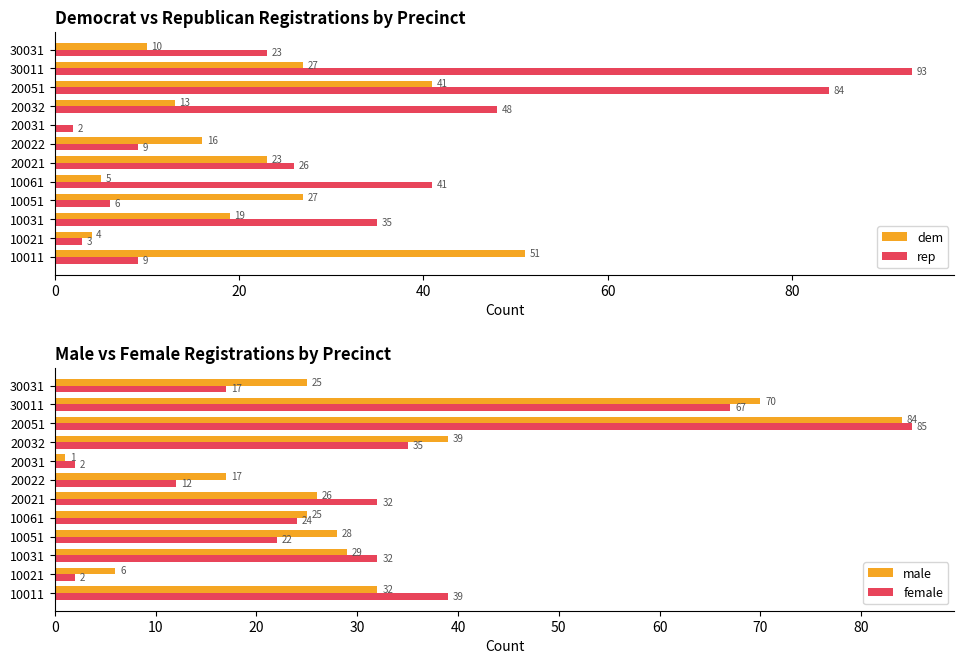

The dem series shows 13 at 10051. True or false?

False